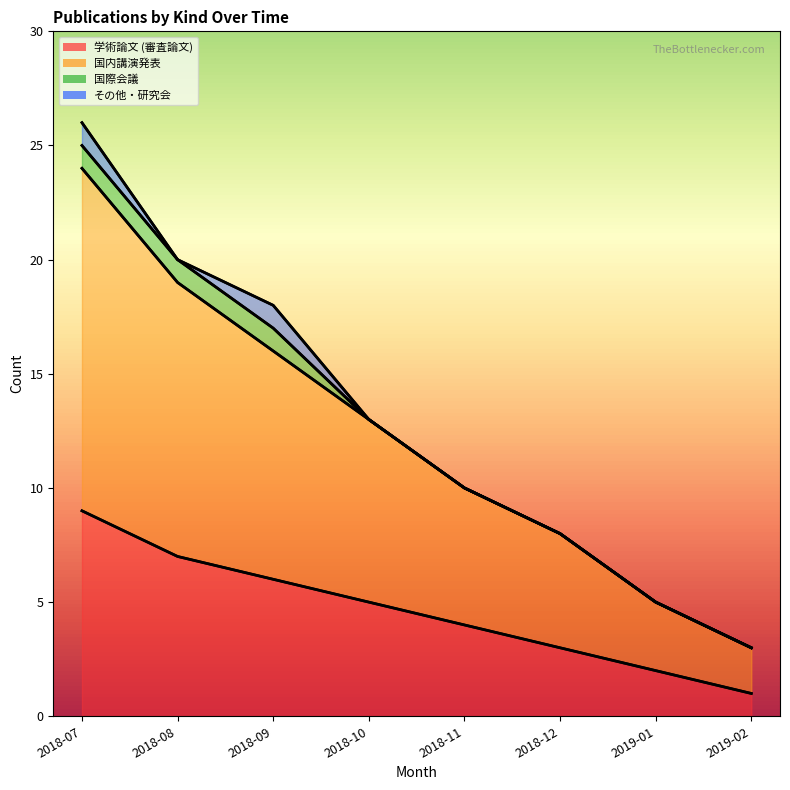

How many data points in 学術論文 (審査論文) are less than 5?

4